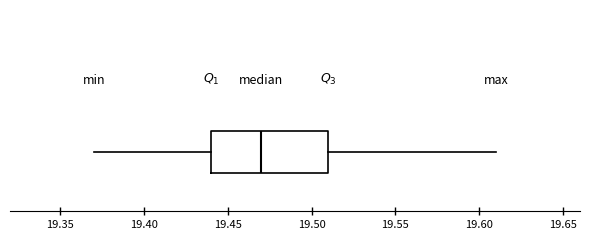

Read this box plot against the x-axis: the position of the median line, the range covered by the box, and the ends of both whiskers. The values are not printed on the chart, so give them approximately, as read against the axis.

median 19.47, box 19.44 to 19.51, whiskers 19.37 to 19.61